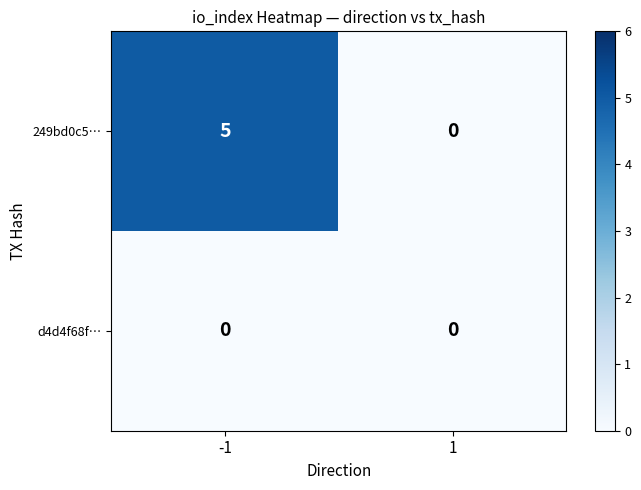

Reading left to right, transcribe all the data shown in this chart.

249bd0c5…: -1=5	1=0
d4d4f68f…: -1=0	1=0